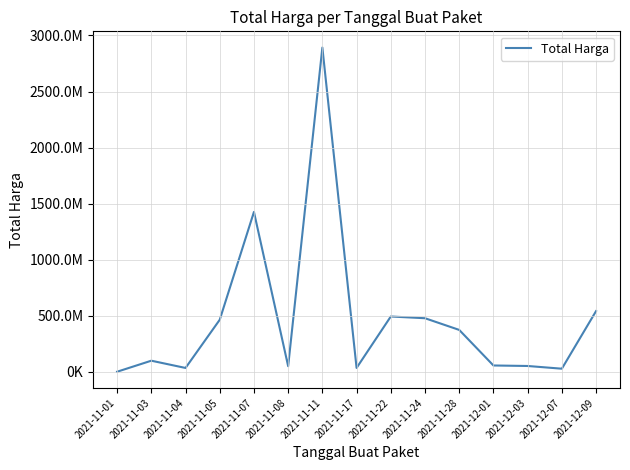

What is the value of the 2nd point from the left?

98772570